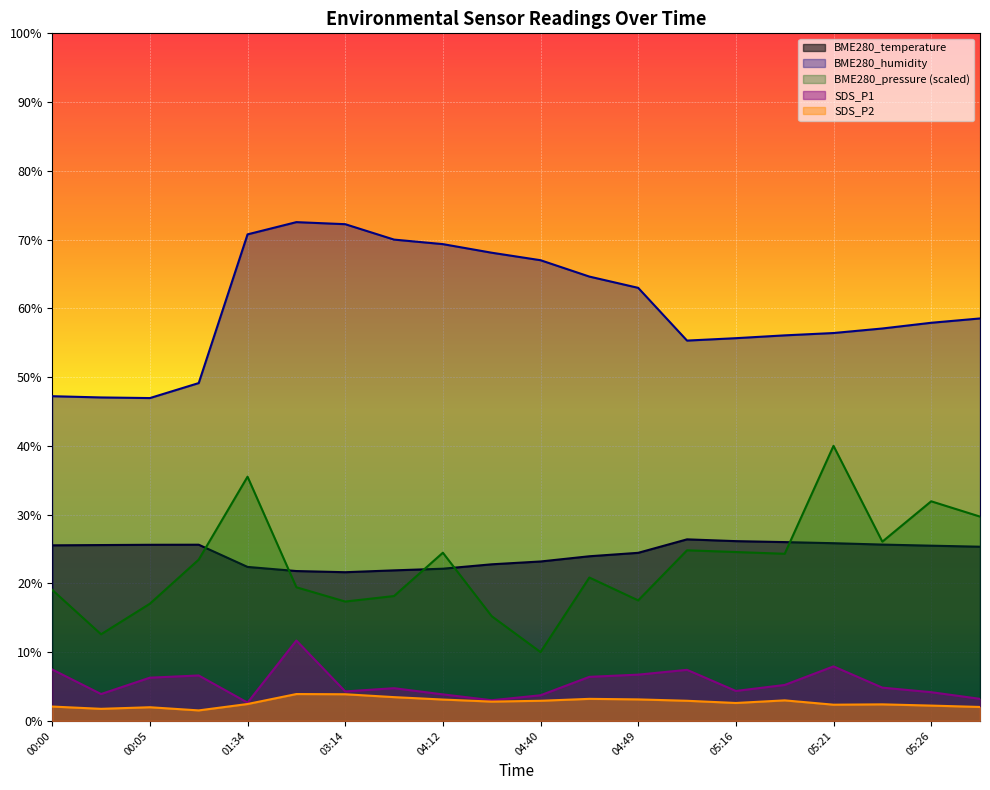

True or false: BME280_pressure_norm has more than 2 points higher than both neighbors.

True